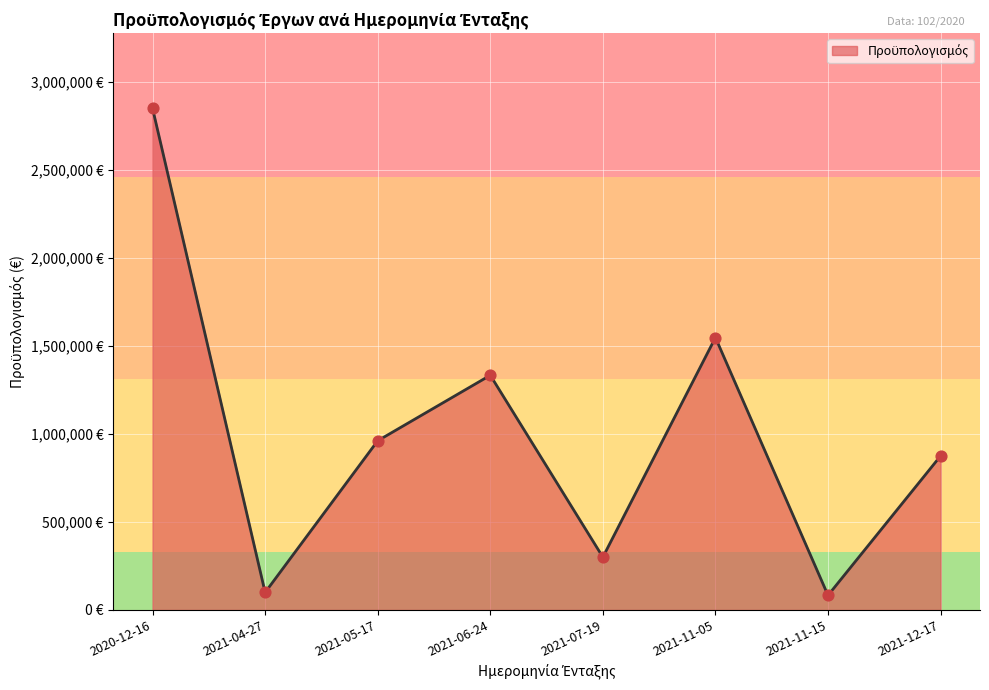

Does the chart have visible grid lines?

Yes